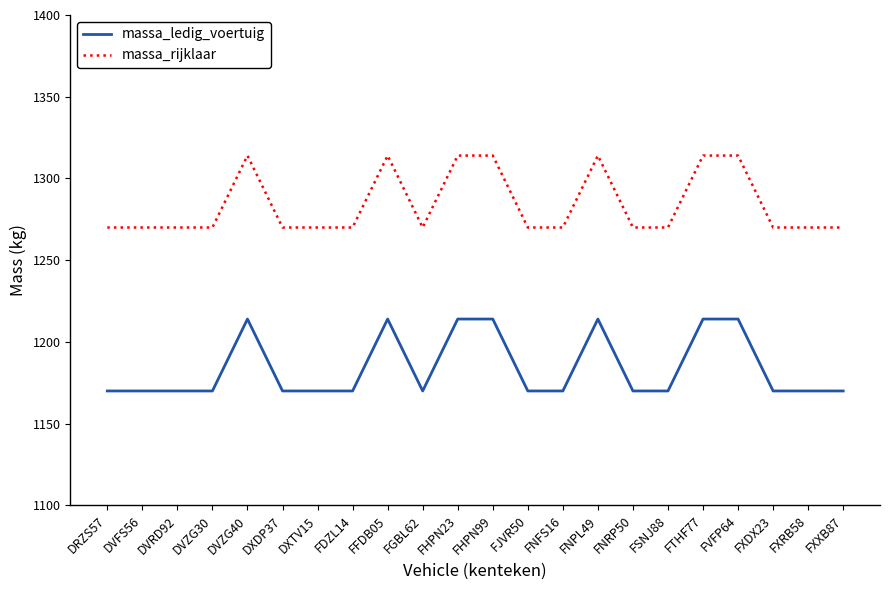

Which series has the largest total across all categories?

massa_rijklaar